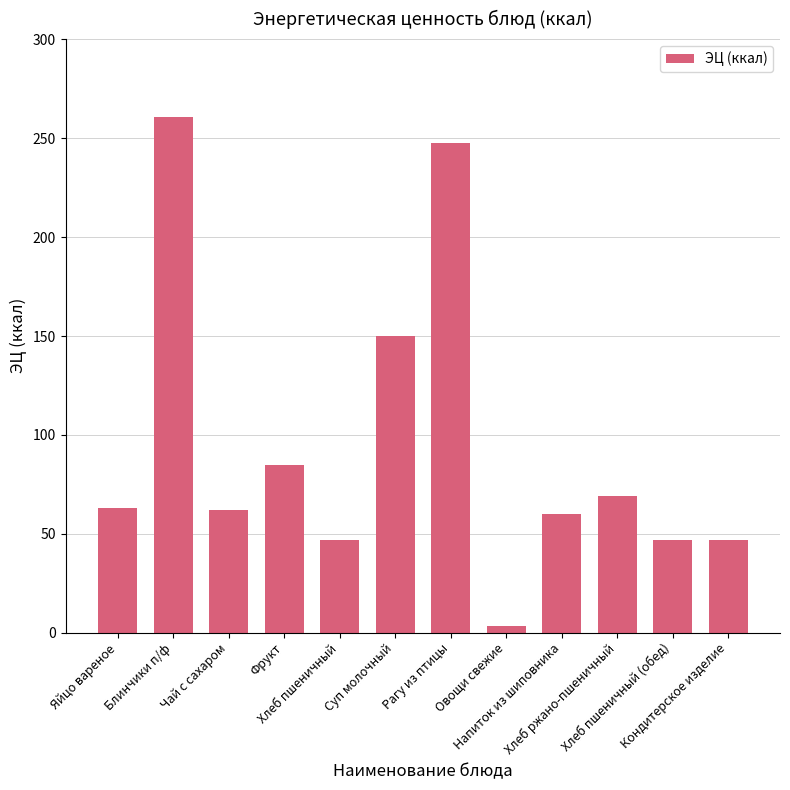

Read the value at Хлеб пшеничный (обед).

46.8